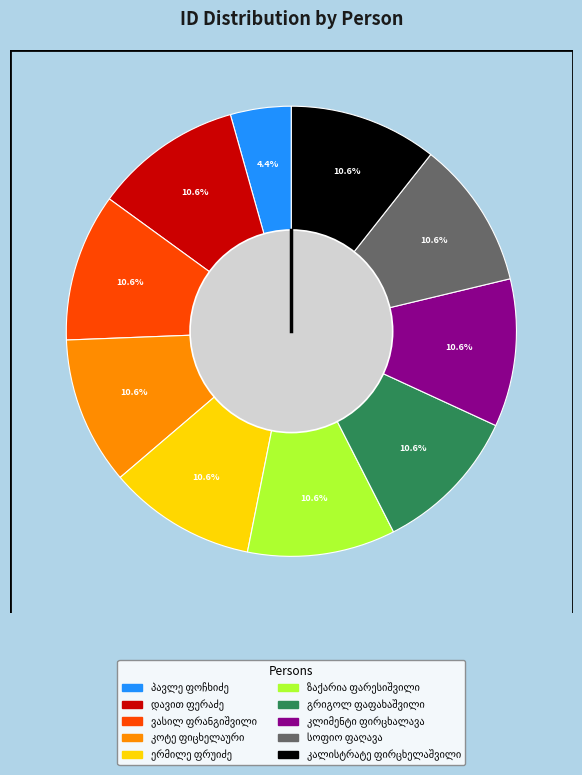

How many slices are in this pie chart?

10